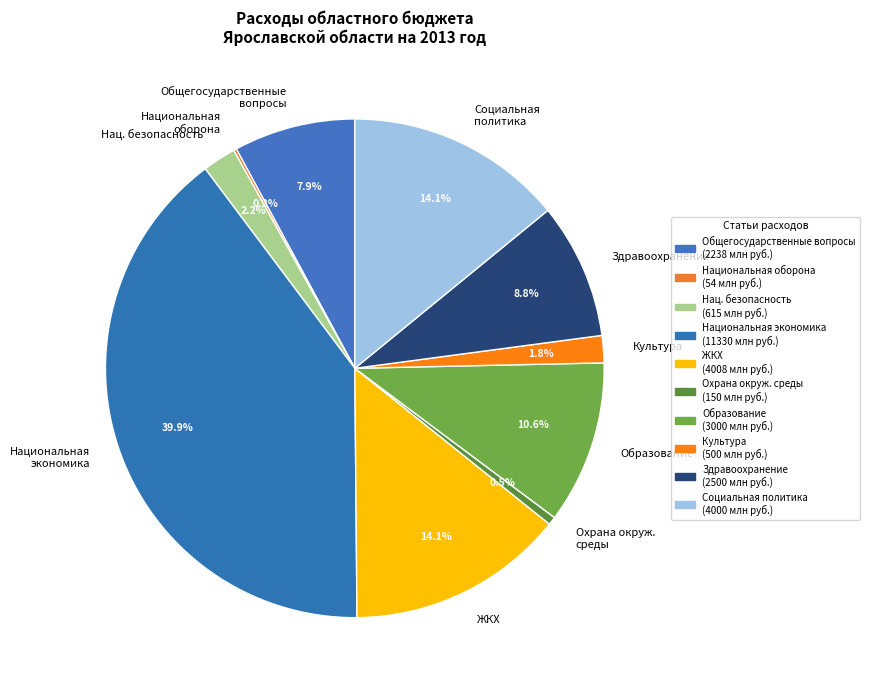

What percentage is NOT represented by Национальная экономика?

60.1%